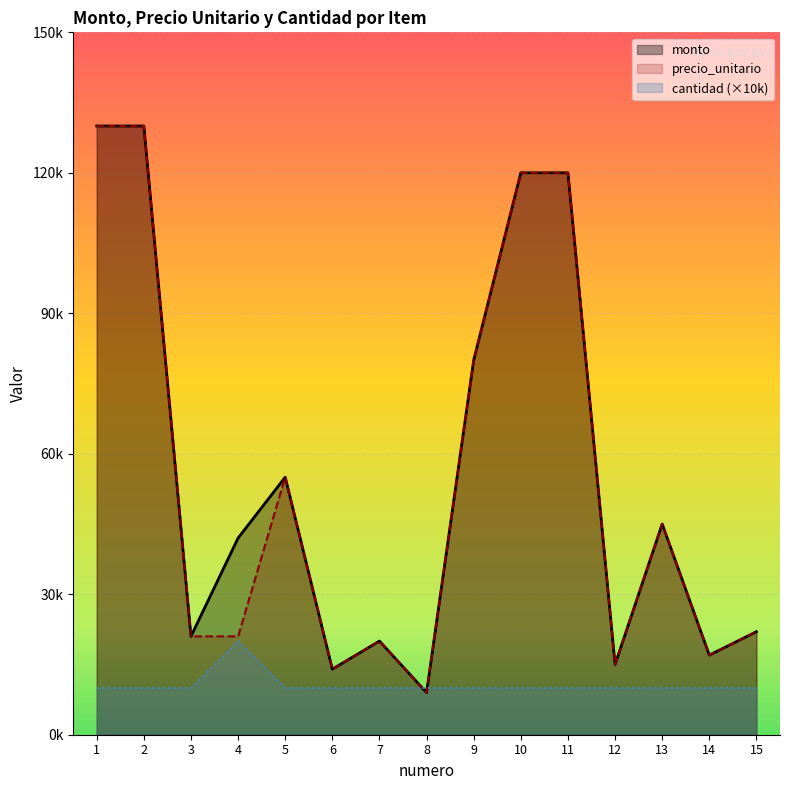

Reading right to left, transcribe all the data shown in this chart.

monto: 15=22000	14=17000	13=45000	12=15000	11=120000	10=120000	9=80000	8=9000	7=20000	6=14000	5=55000	4=42000	3=21000	2=130000	1=130000
precio_unitario: 15=22000	14=17000	13=45000	12=15000	11=120000	10=120000	9=80000	8=9000	7=20000	6=14000	5=55000	4=21000	3=21000	2=130000	1=130000
cantidad: 15=10000	14=10000	13=10000	12=10000	11=10000	10=10000	9=10000	8=10000	7=10000	6=10000	5=10000	4=20000	3=10000	2=10000	1=10000